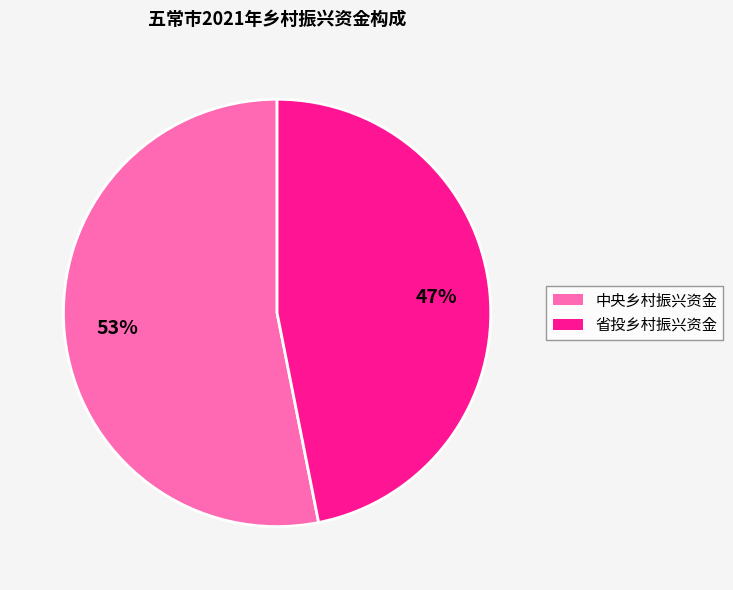

The 省投乡村振兴资金 slice represents 47% of the pie. True or false?

True